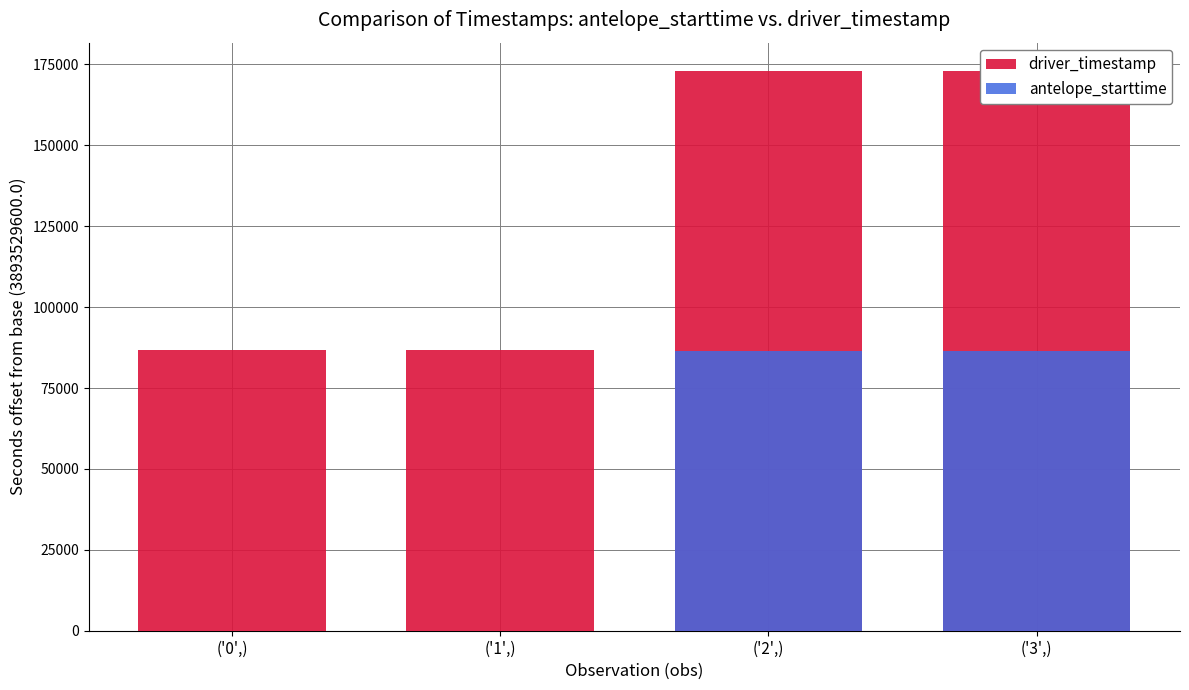

What is the average value of the driver_timestamp series?

129866.5